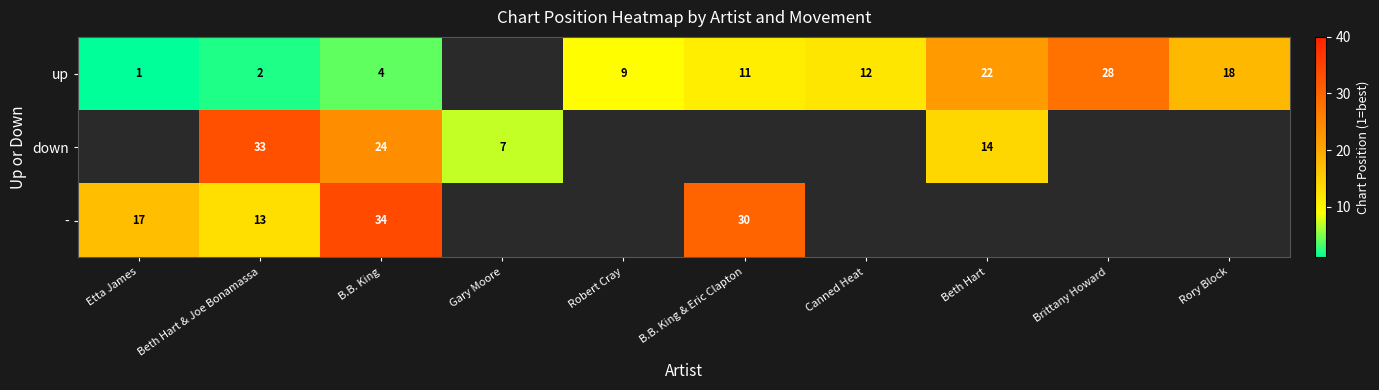

The down series shows 24 at B.B. King. True or false?

True